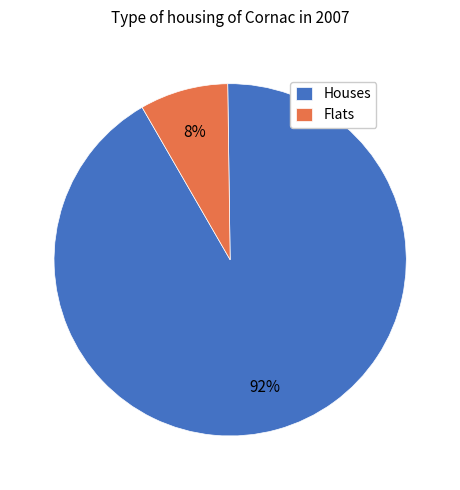

Combined, do Houses and Flats account for over 50%?

Yes